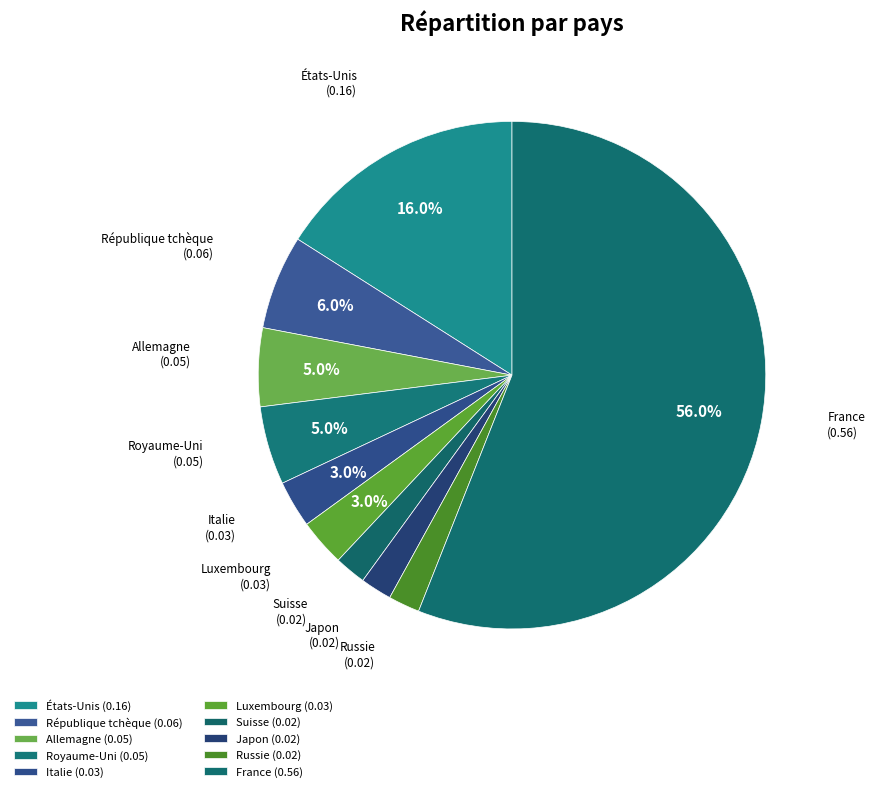

How many slices are in this pie chart?

10